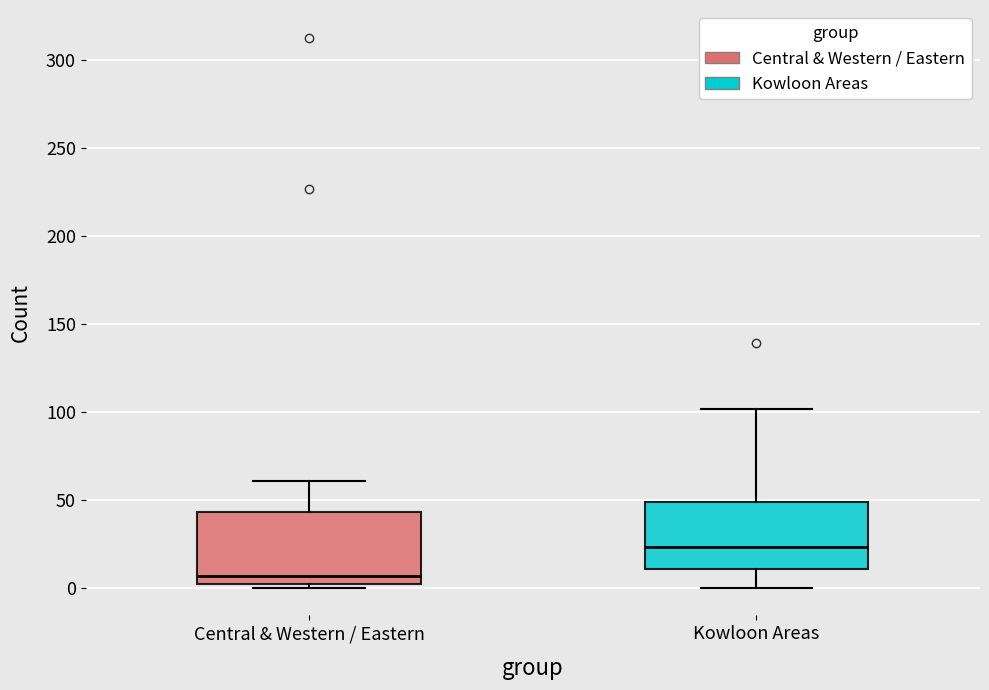

Reading left to right, transcribe this box plot: for each box, give where its median line is, the range the box spans, and where its two whiskers end, as read against the y-axis. The values are not printed on the chart, so give them approximately, as read against the axis.

Central & Western / Eastern: median 5, box 0 to 45, whiskers 0 (just below the box's lower edge) to 60
Kowloon Areas: median 25, box 10 to 50, whiskers 0 to 100